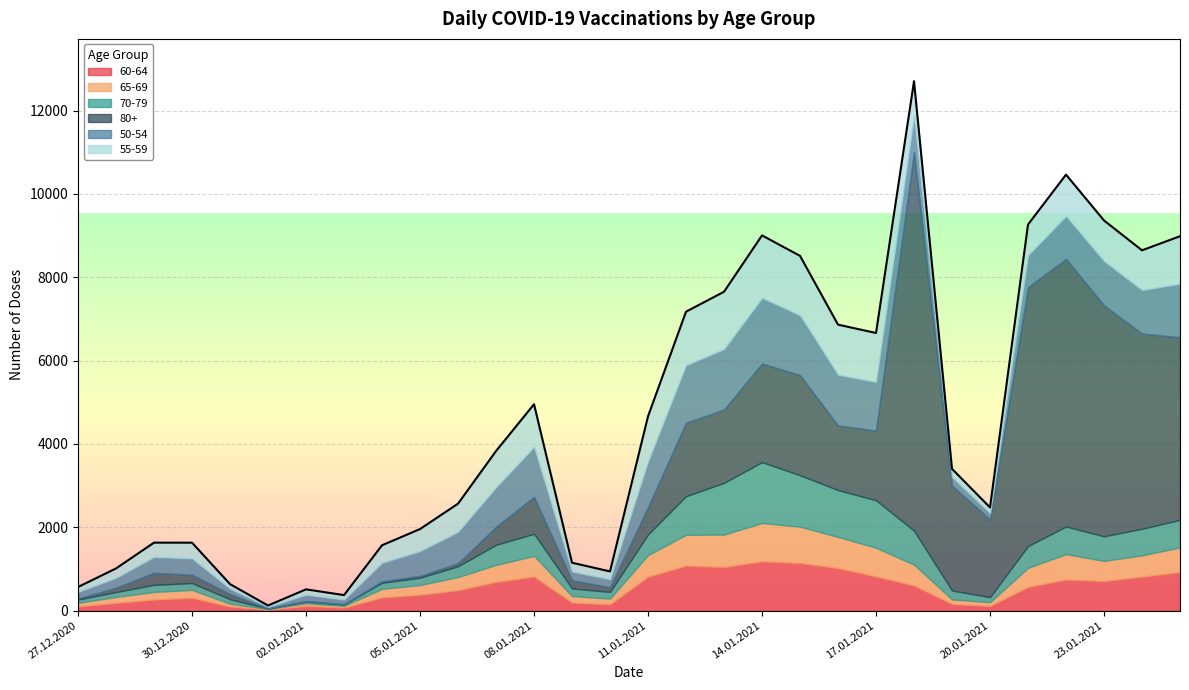

How many intersections are there between 55-59 and 80+?

3